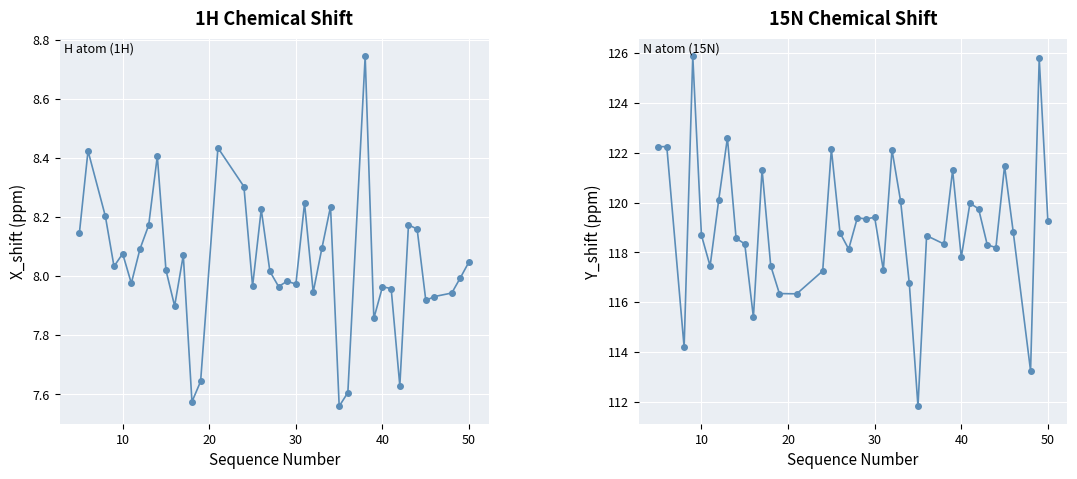

True or false: X_shift has a value of 3.4 at 20.

False